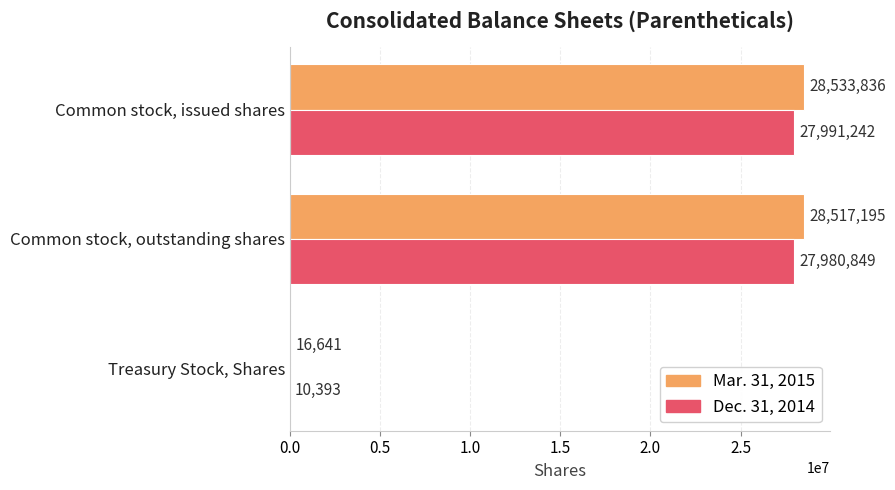

What are all the series names shown in the legend?

Mar. 31, 2015, Dec. 31, 2014